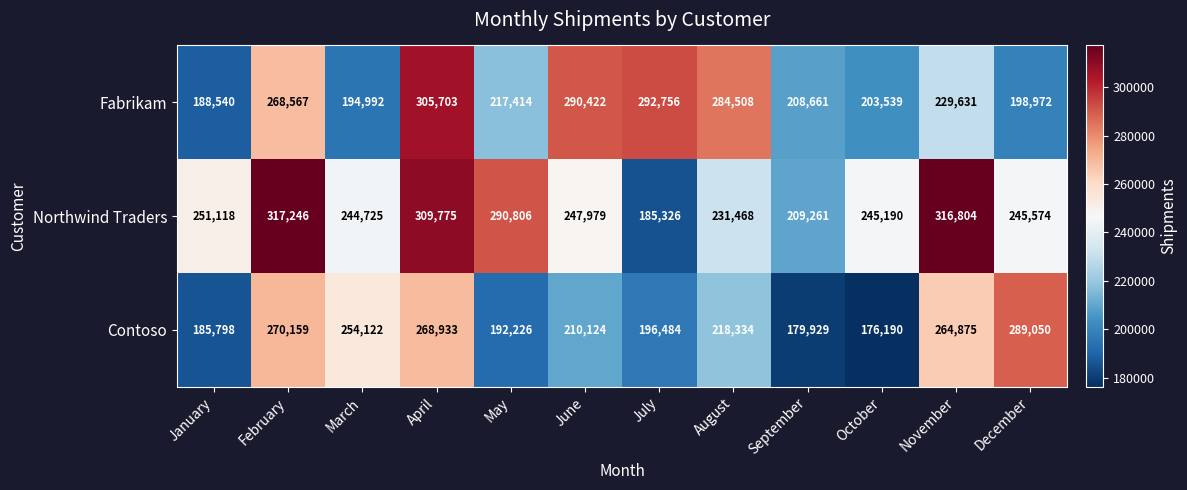

At which category does the chart reach its peak across all series?

February